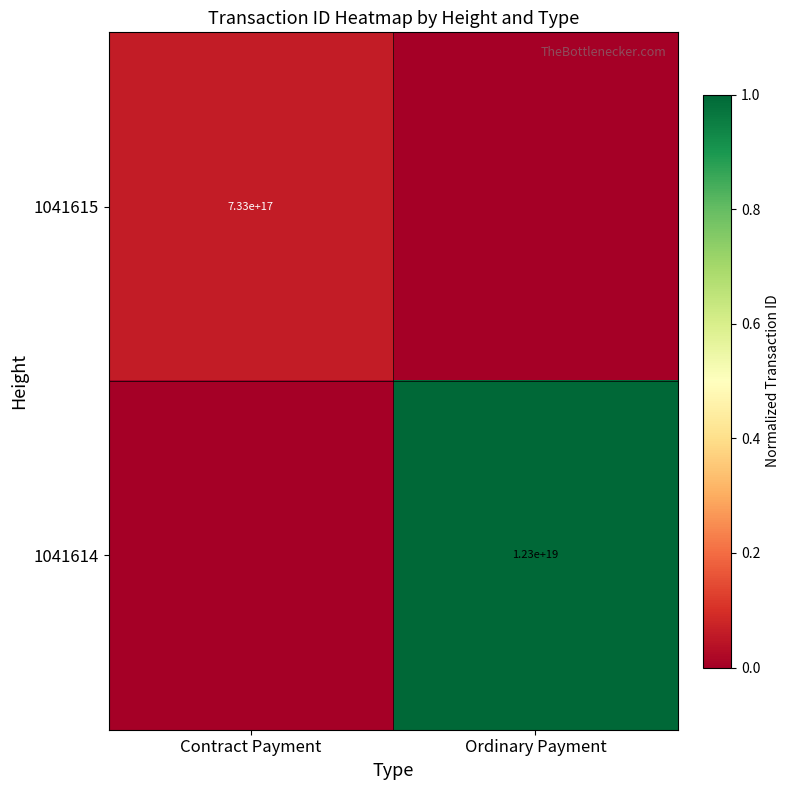

Is the value of 1041614 at Ordinary Payment greater than the value of 1041615 at Contract Payment?

Yes